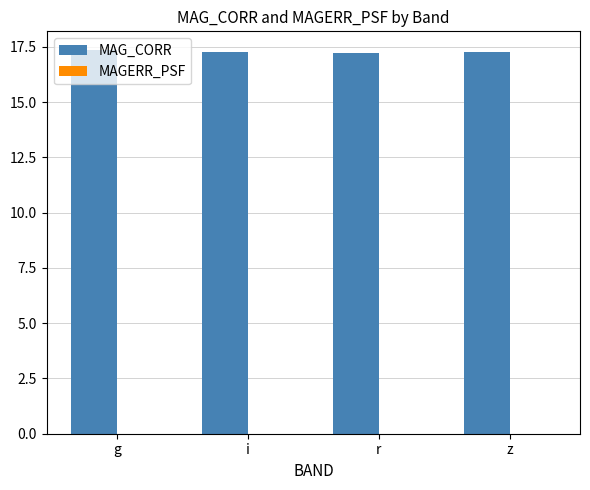

Which series has the largest total across all categories?

MAG_CORR